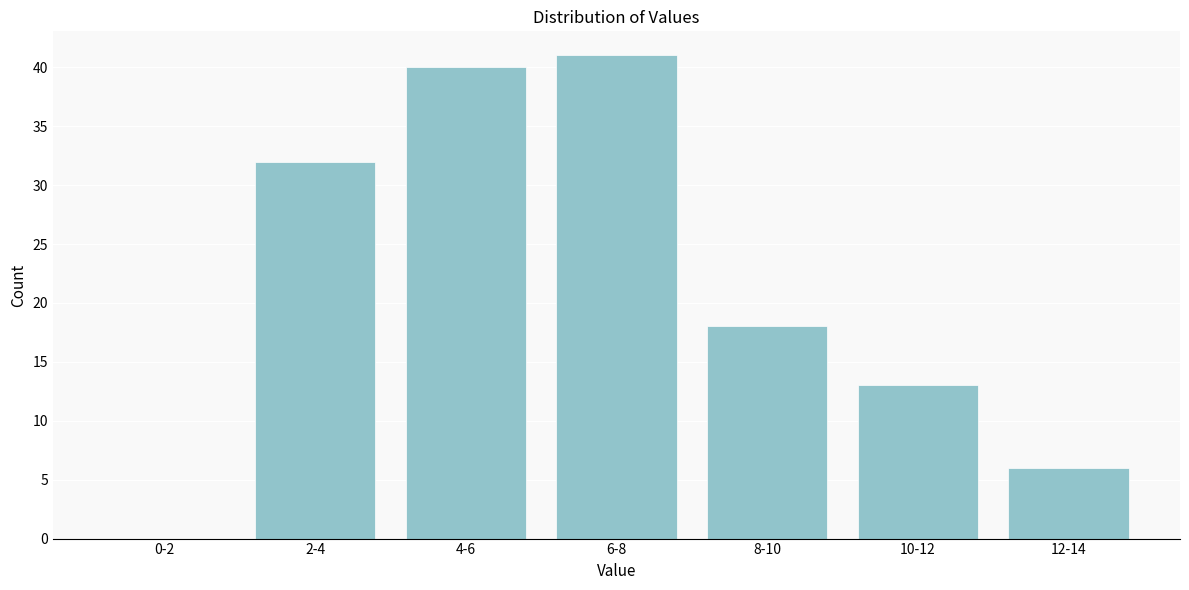

Reading right to left, extract all data points from this chart.

12-14=6	10-12=13	8-10=18	6-8=41	4-6=40	2-4=32	0-2=0